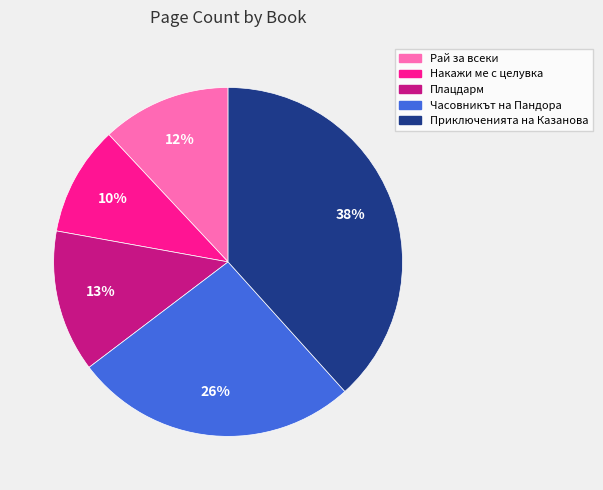

Do Часовникът на Пандора and Рай за всеки together represent more than half of the pie?

No